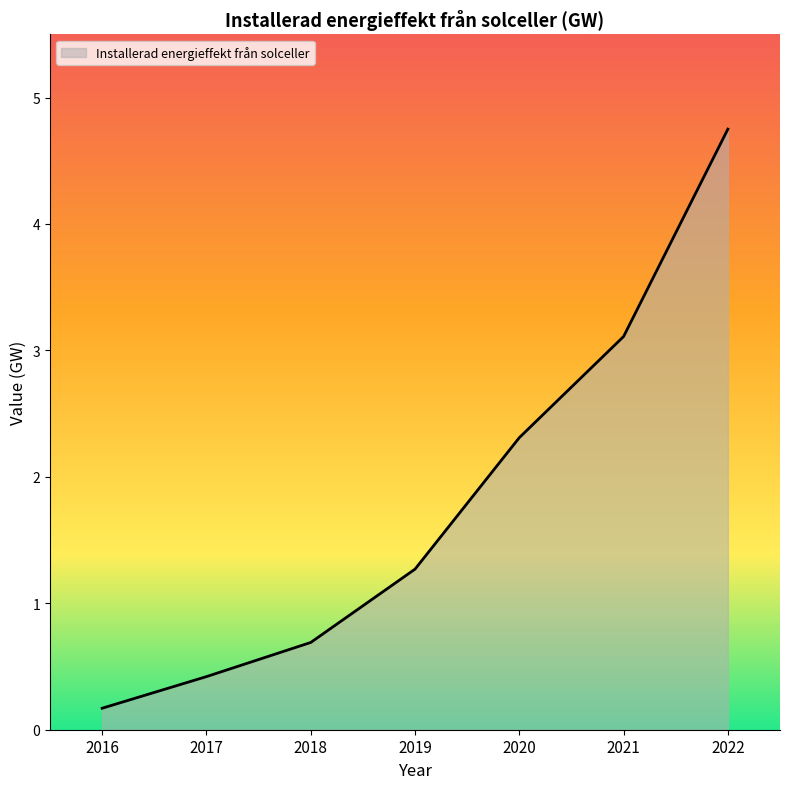

What is the change in value from 2019 to 2022?

+3.5